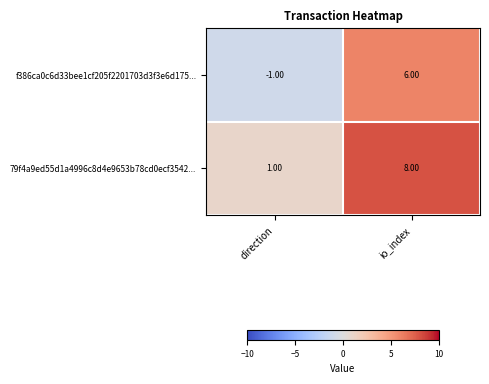

What is the difference between the maximum and minimum values in the 79f4a9ed55d1a4996c8d4e9653b78cd0ecf3542... series?

7